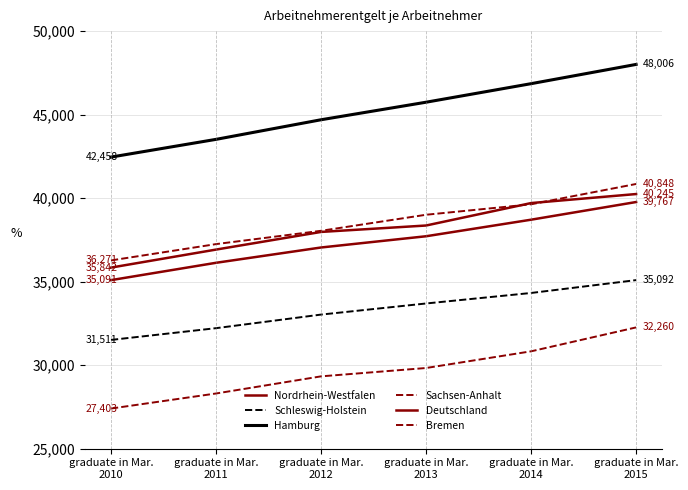

How many lines are shown in the chart?

6